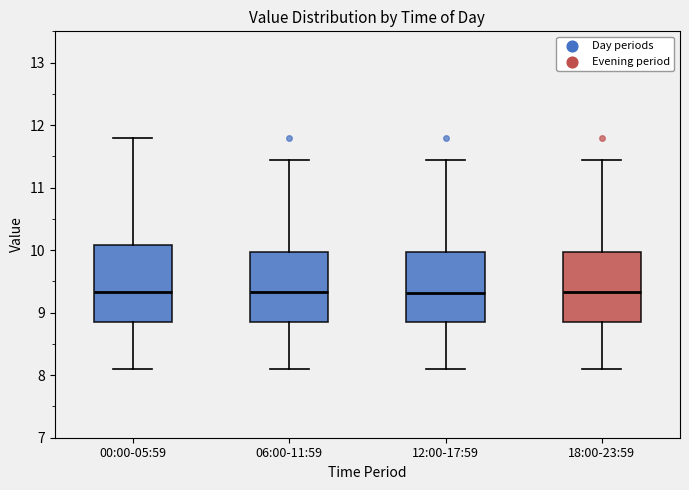

Comparing the boxes themselves (not the whiskers), which one is the tallest?

00:00-05:59